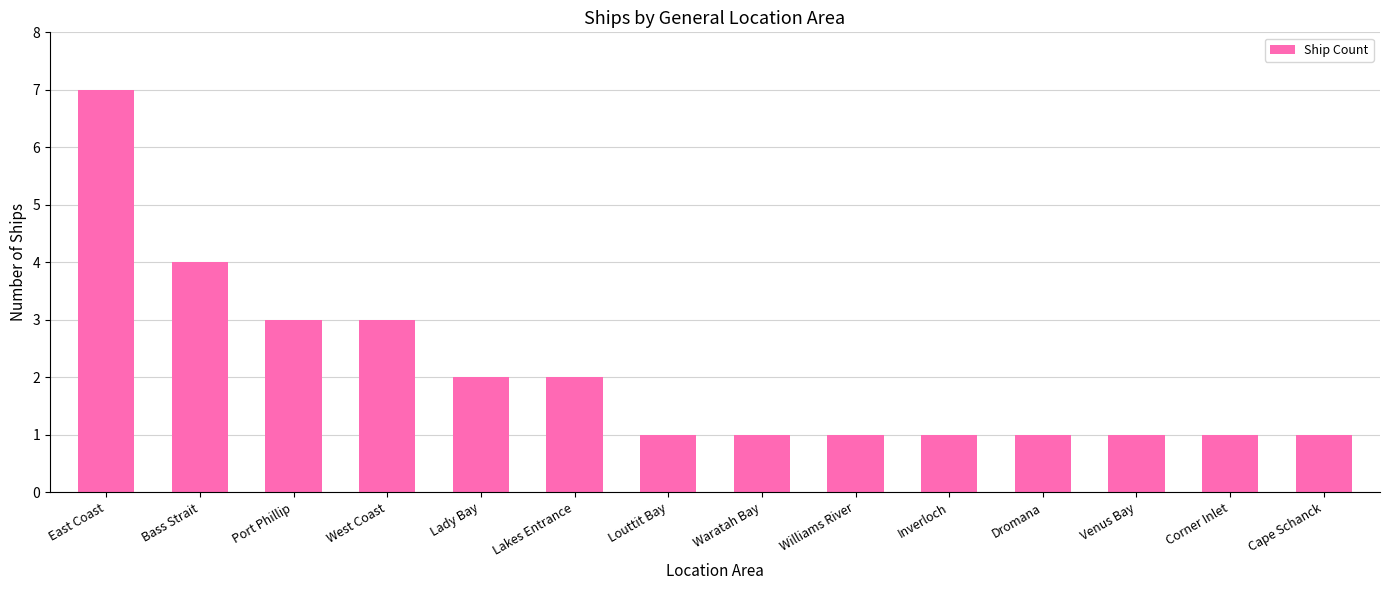

What is the label of the 3rd bar from the right?

Venus Bay